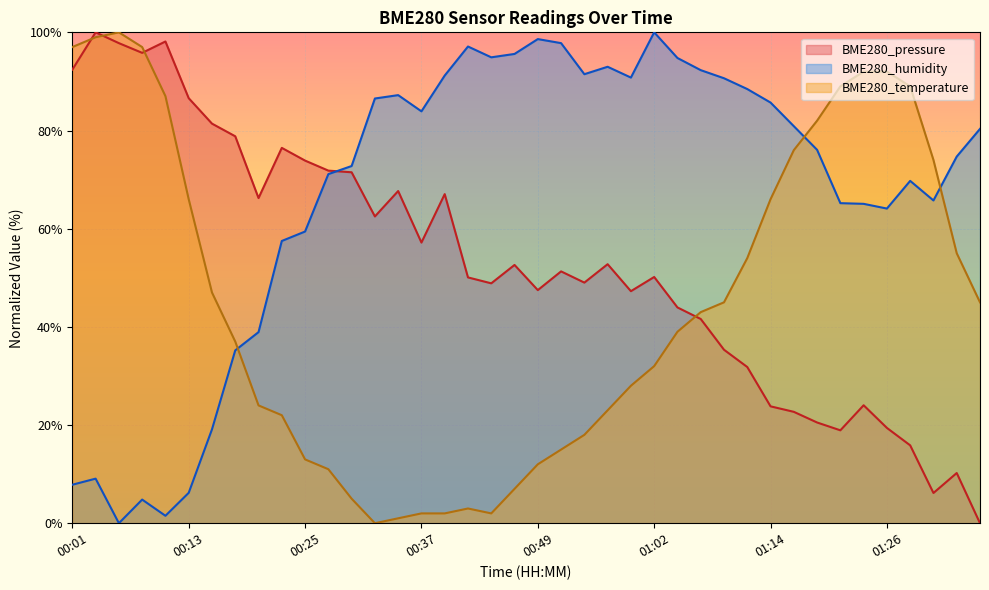

The BME280_temperature series shows 33.9 at 01:19. True or false?

False